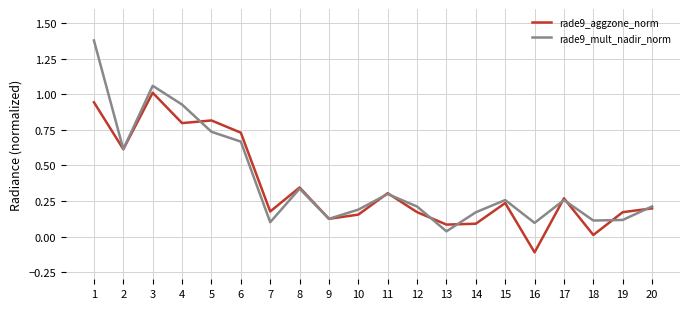

How many distinct data groups are displayed?

2